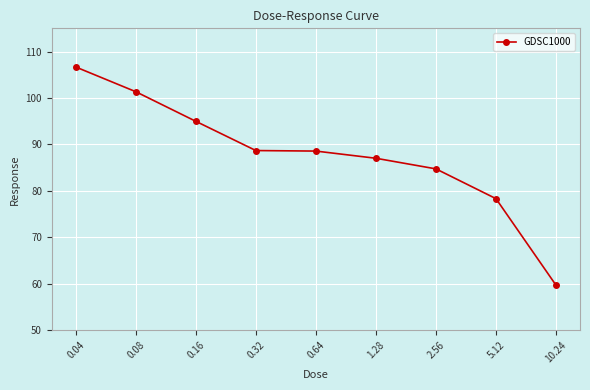

Between 0.16 and 0.32, which is larger?

0.16